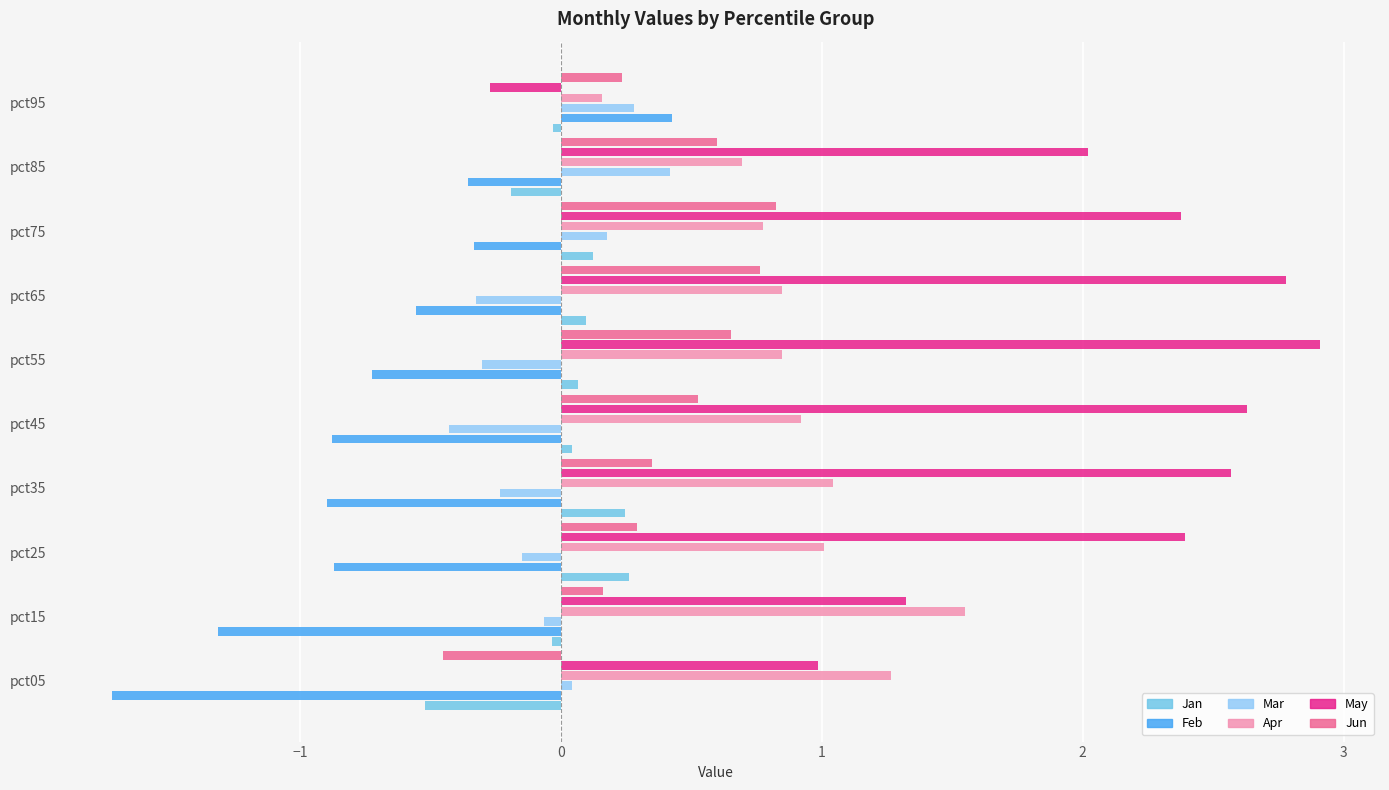

Count the number of data series in this chart.

6